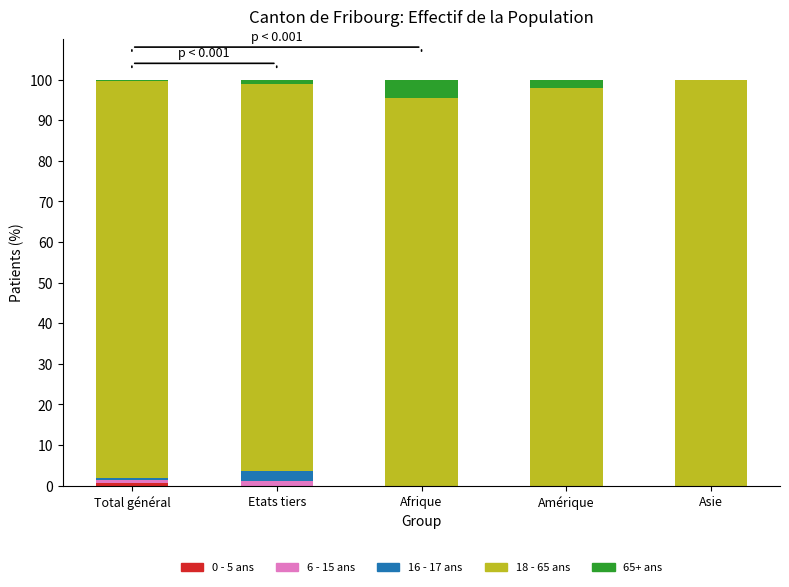

Are the bars grouped side by side (vs. stacked)?

No